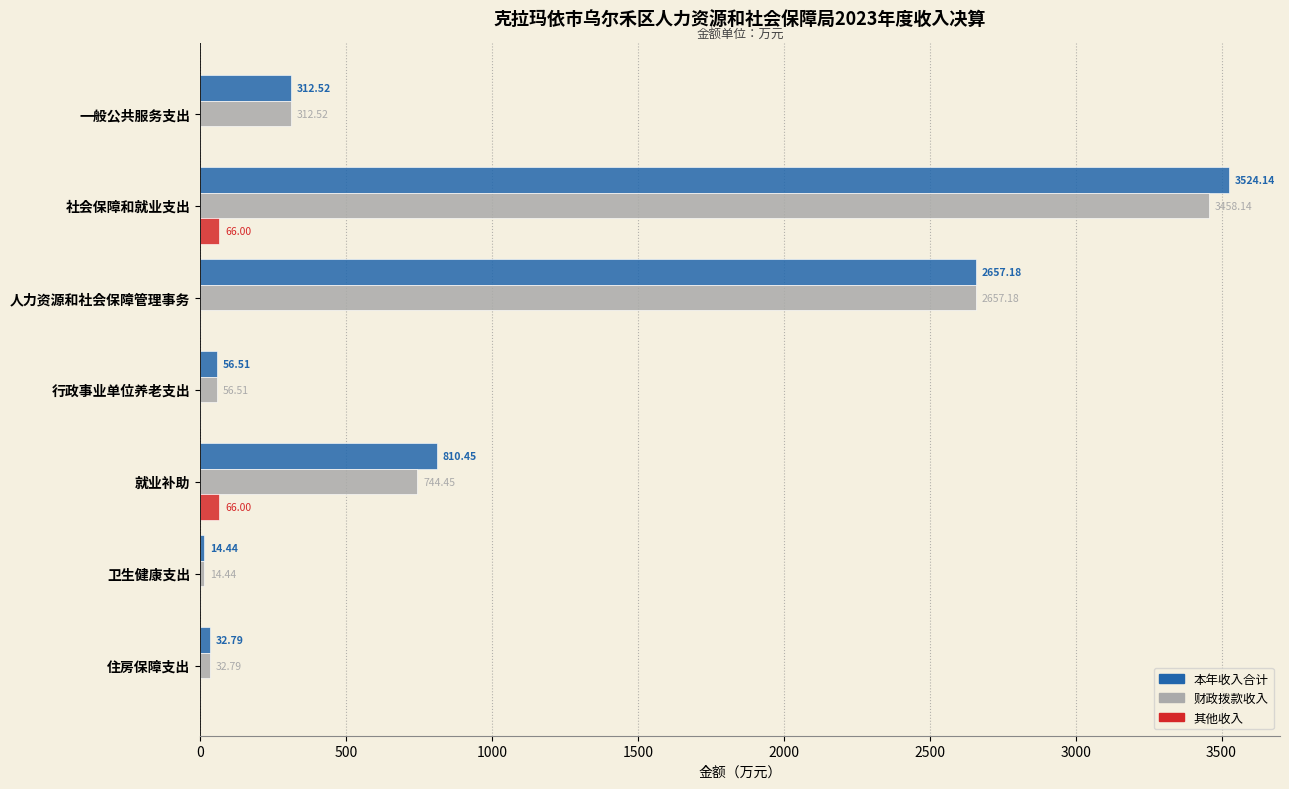

What is the sum of the 本年收入合计 values at 行政事业单位养老支出 and 人力资源和社会保障管理事务?

2713.7